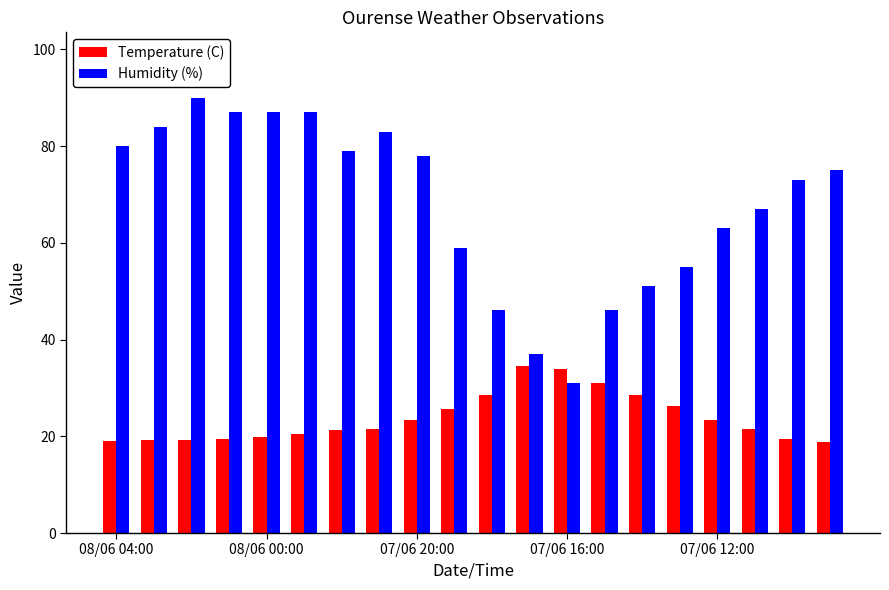

Which series has the largest total across all categories?

Humidity (%)